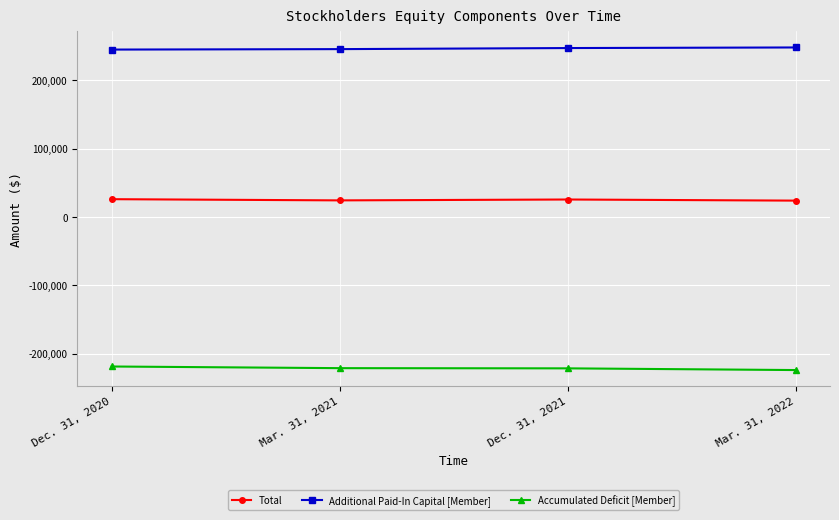

What is the maximum value shown in the chart?

247926